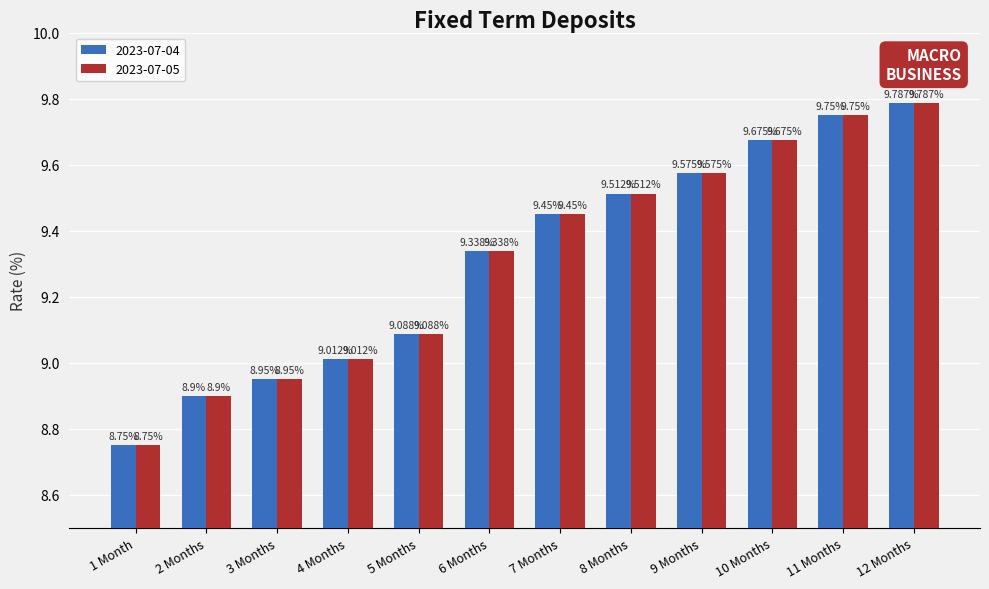

What is the average value of the 2023-07-04 series?

9.3